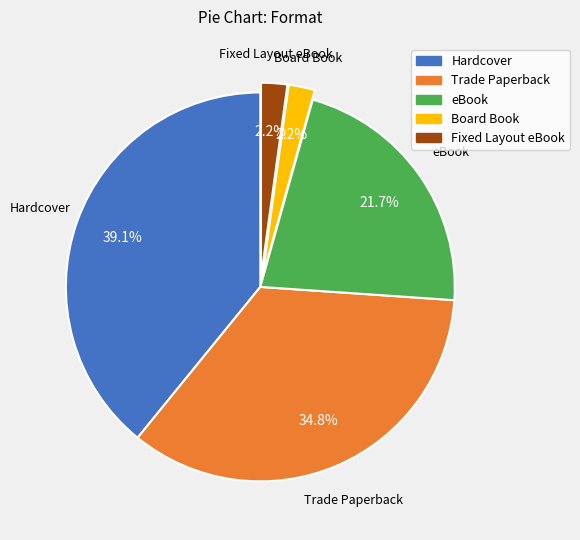

To the nearest percent, what percentage of the pie is Hardcover?

39%